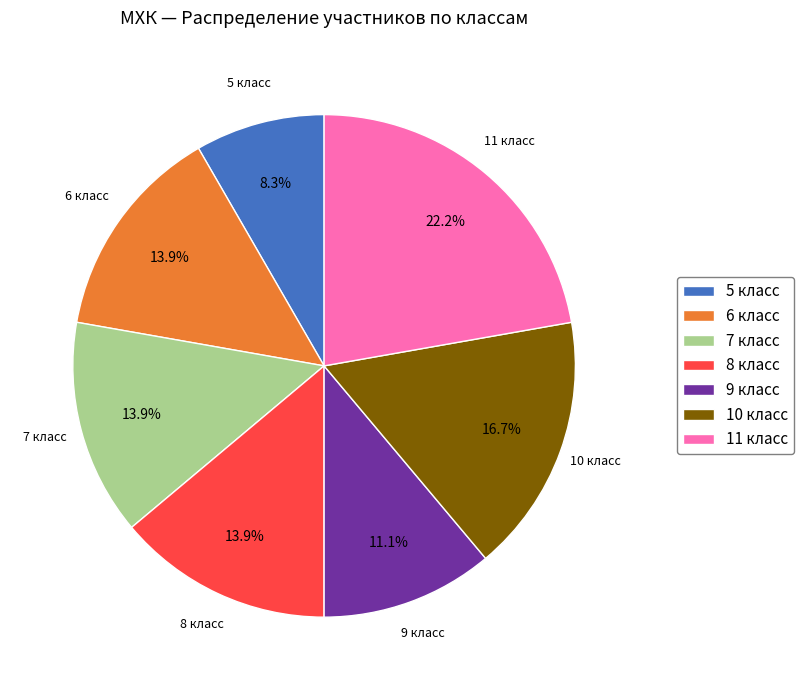

How many slices are in this pie chart?

7